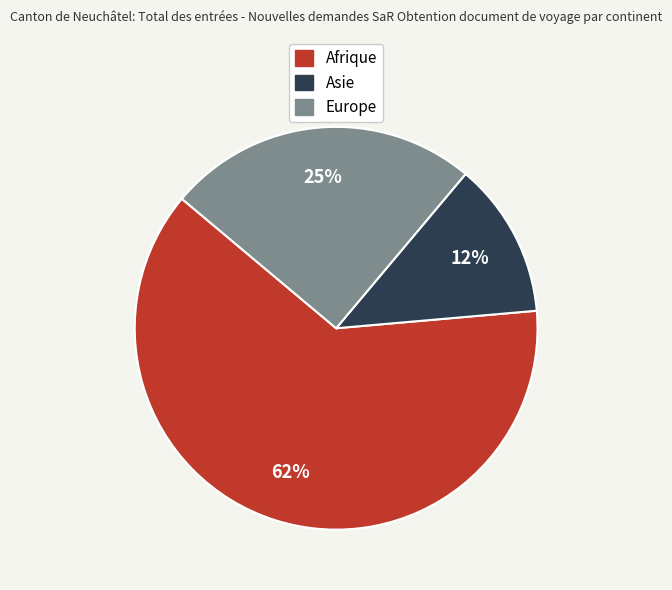

Do Asie and Afrique together represent more than half of the pie?

Yes